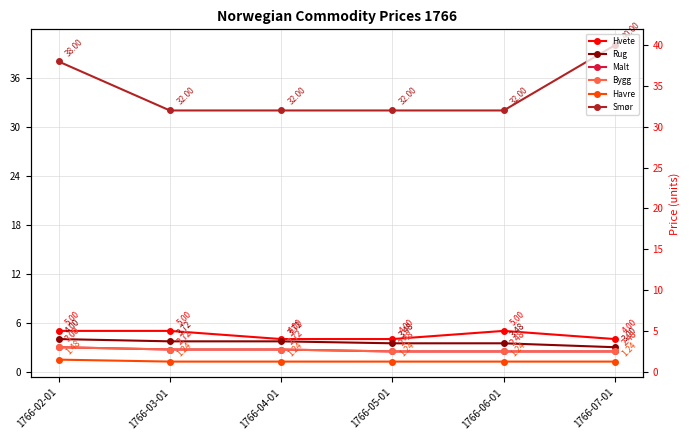

What is the label of the 3rd point from the right?

1766-05-01